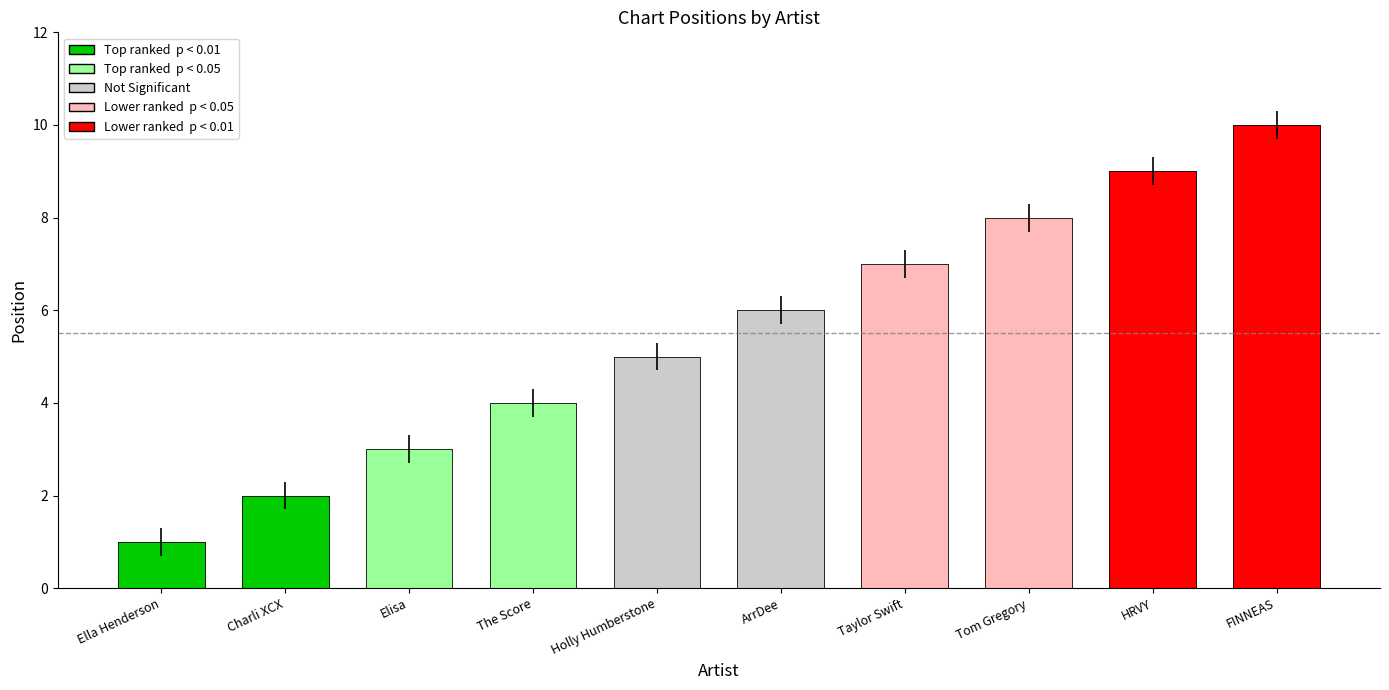

What position from the left is ArrDee?

6